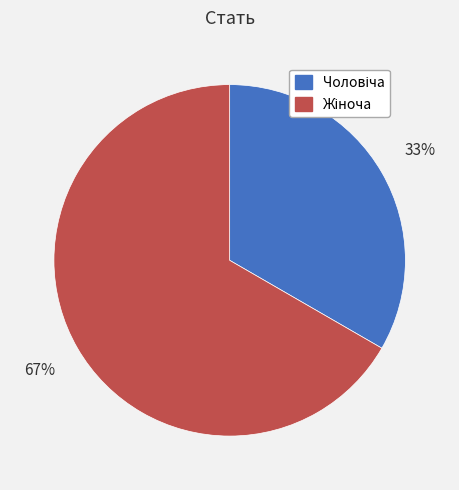

Is there any slice that represents more than half of the pie?

Yes